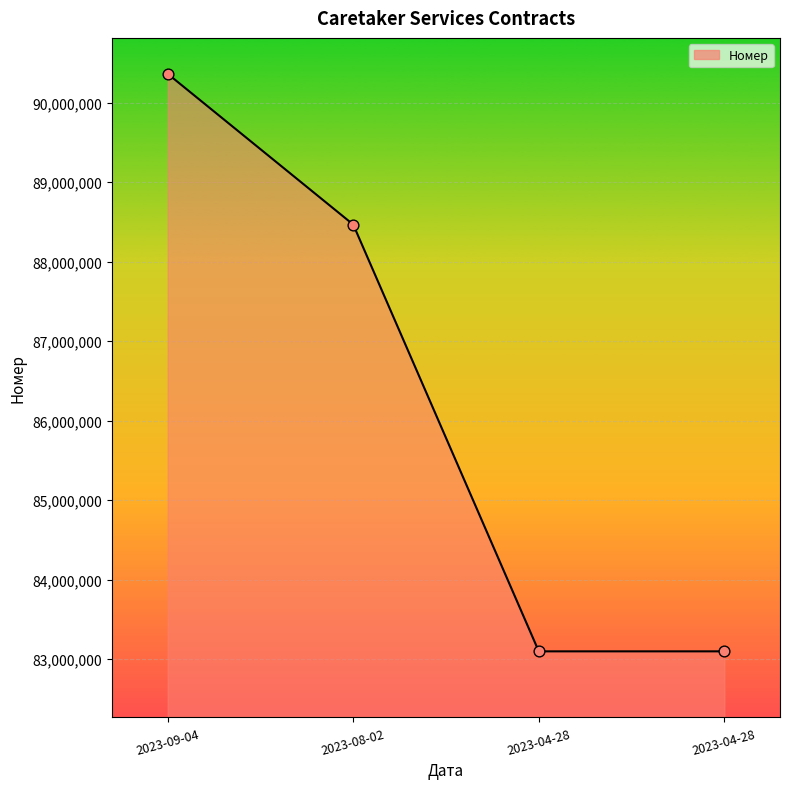

Between 2023-09-04 and 2023-08-02, which is larger?

2023-09-04